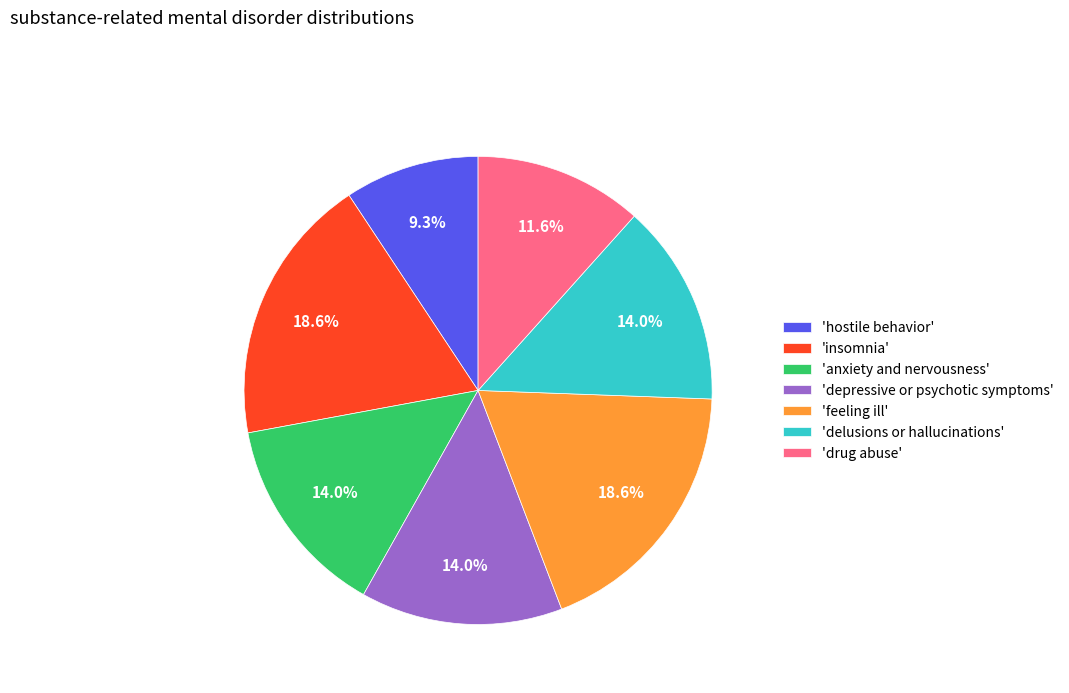

Is the sum of 'anxiety and nervousness' and 'delusions or hallucinations' greater than half?

No